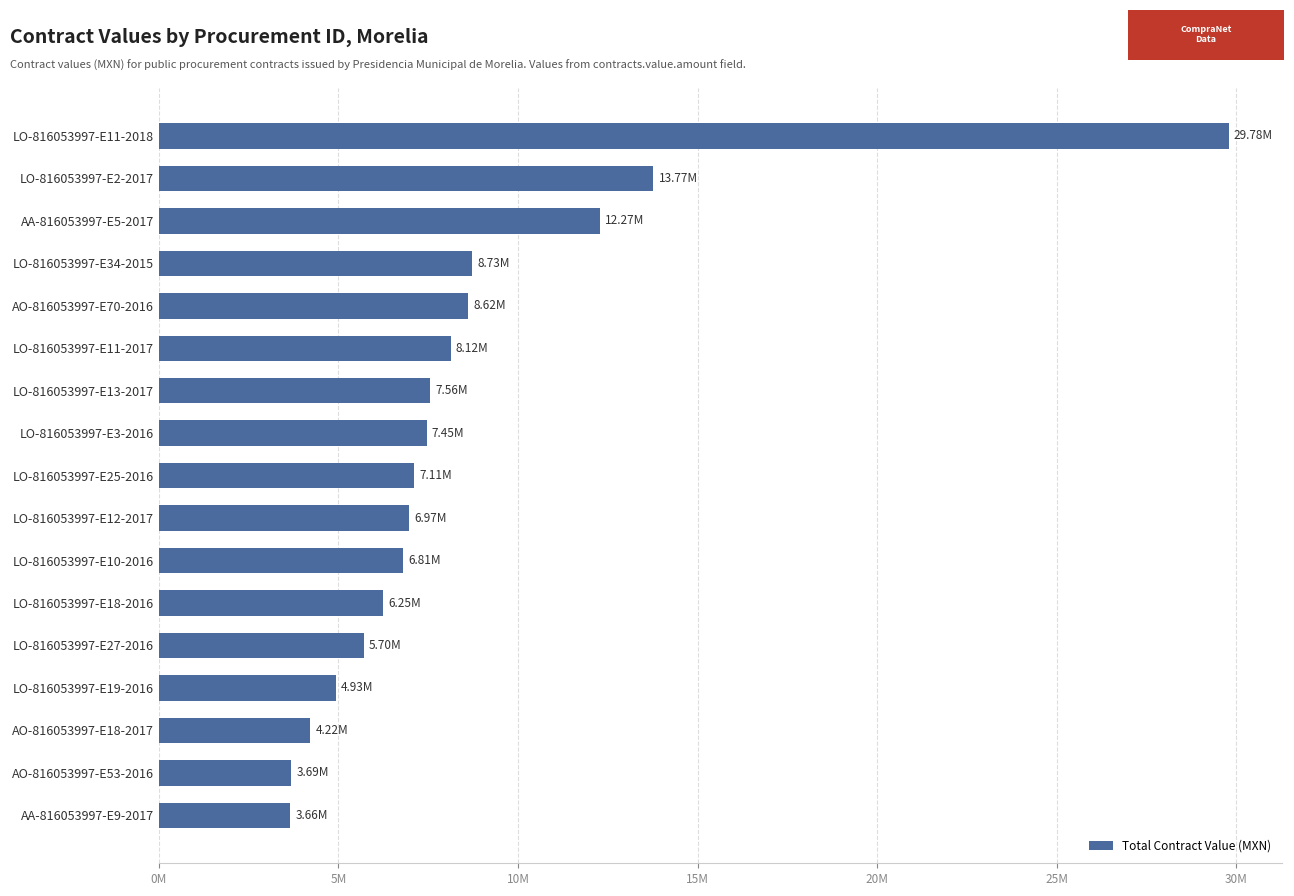

Does the chart contain stacked bars?

No